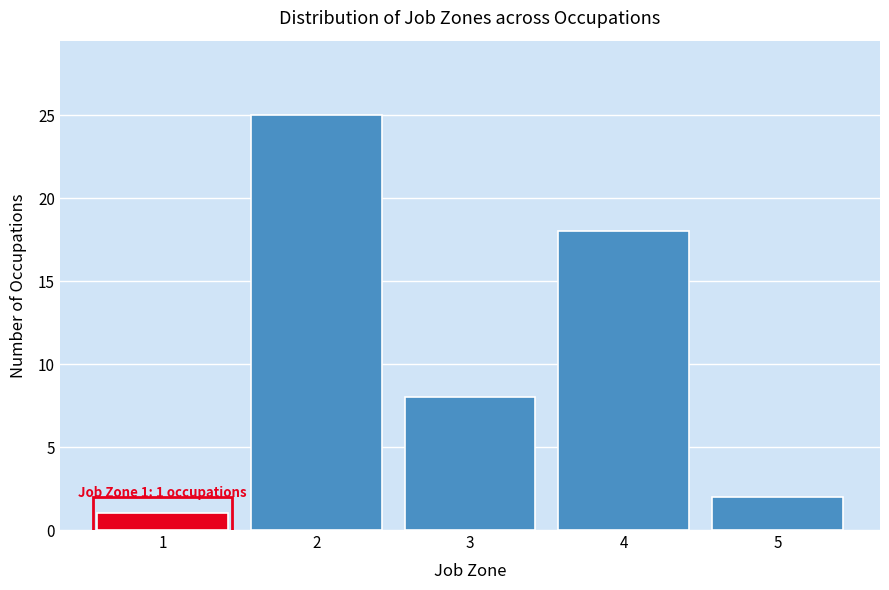

Reading right to left, extract all data points from this chart.

2	18	8	25	1